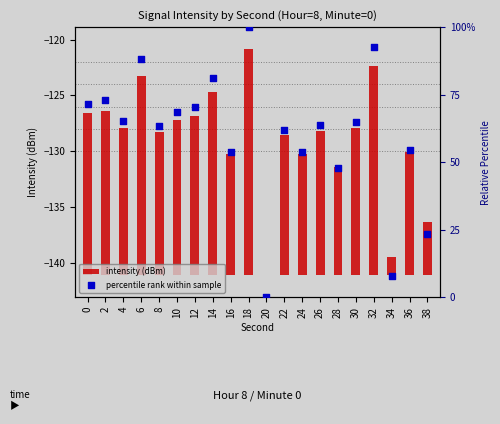

Which series has the largest Y range (max minus min)?

percentile rank within sample